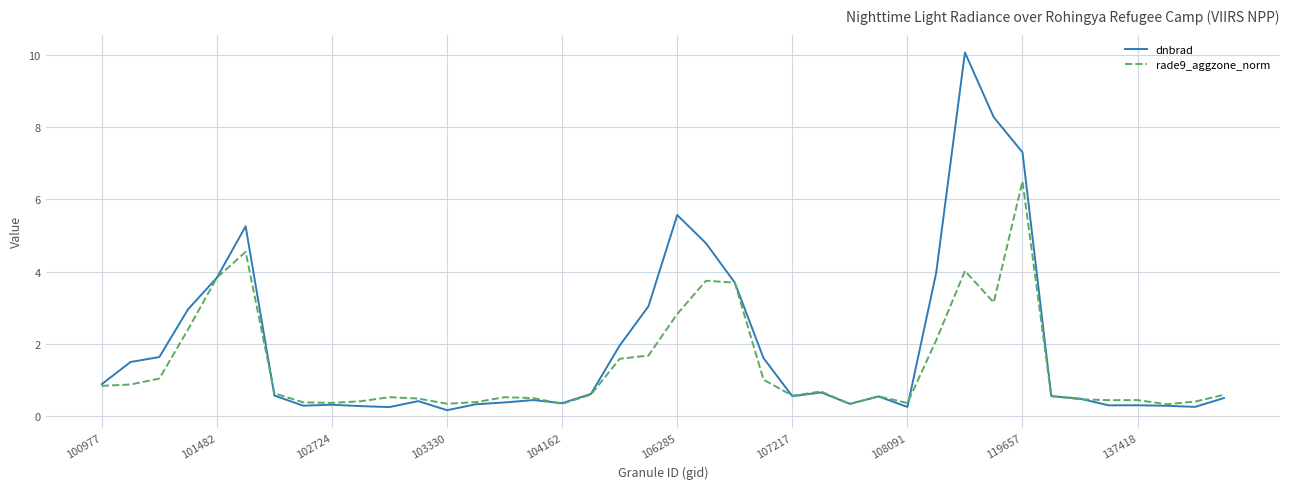

What is the difference between the second highest and minimum values in the dnbrad series?

8.1